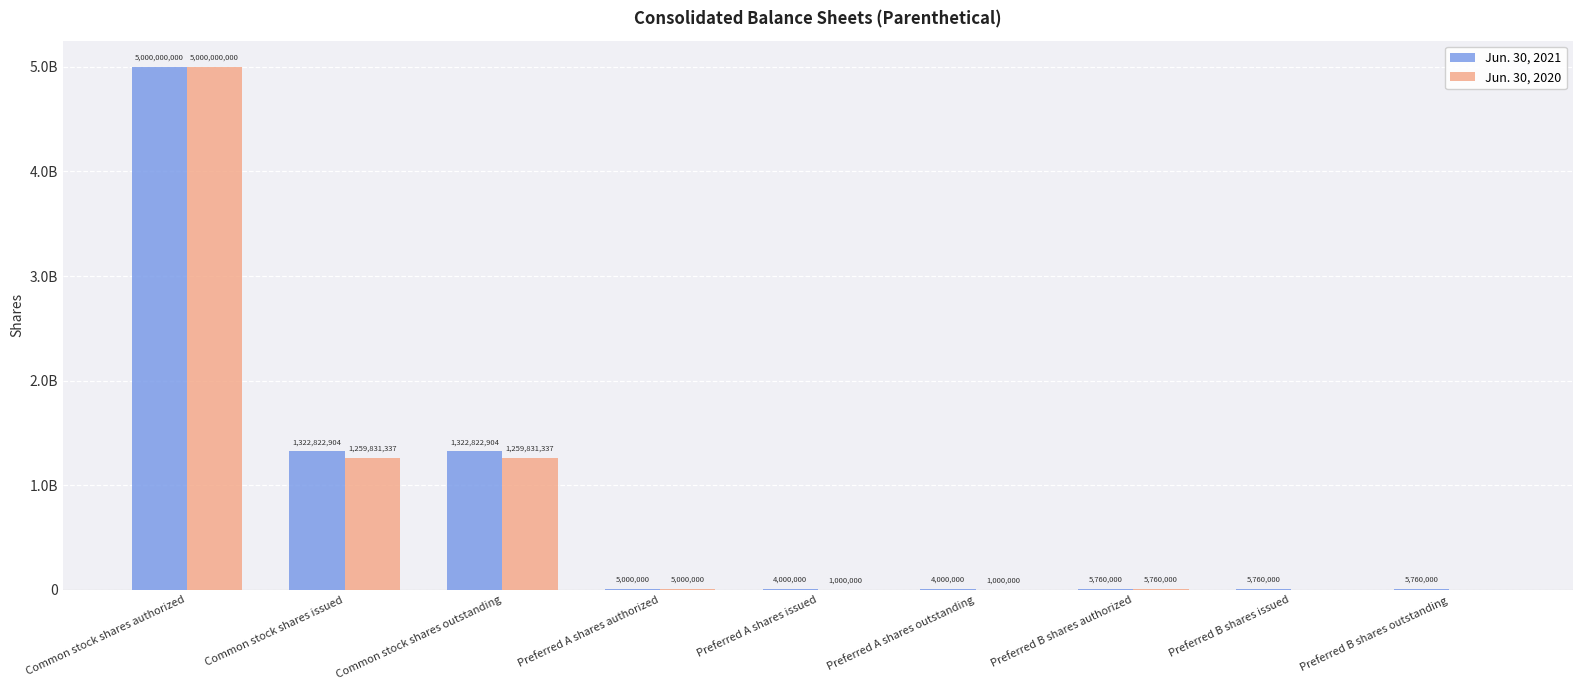

What are all the series names shown in the legend?

Jun. 30, 2021, Jun. 30, 2020